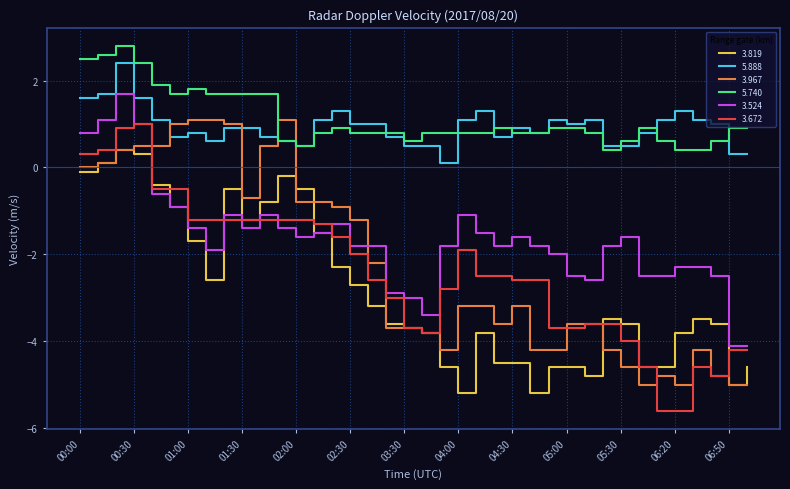

True or false: 5.740 and 3.967 intersect in this chart.

True